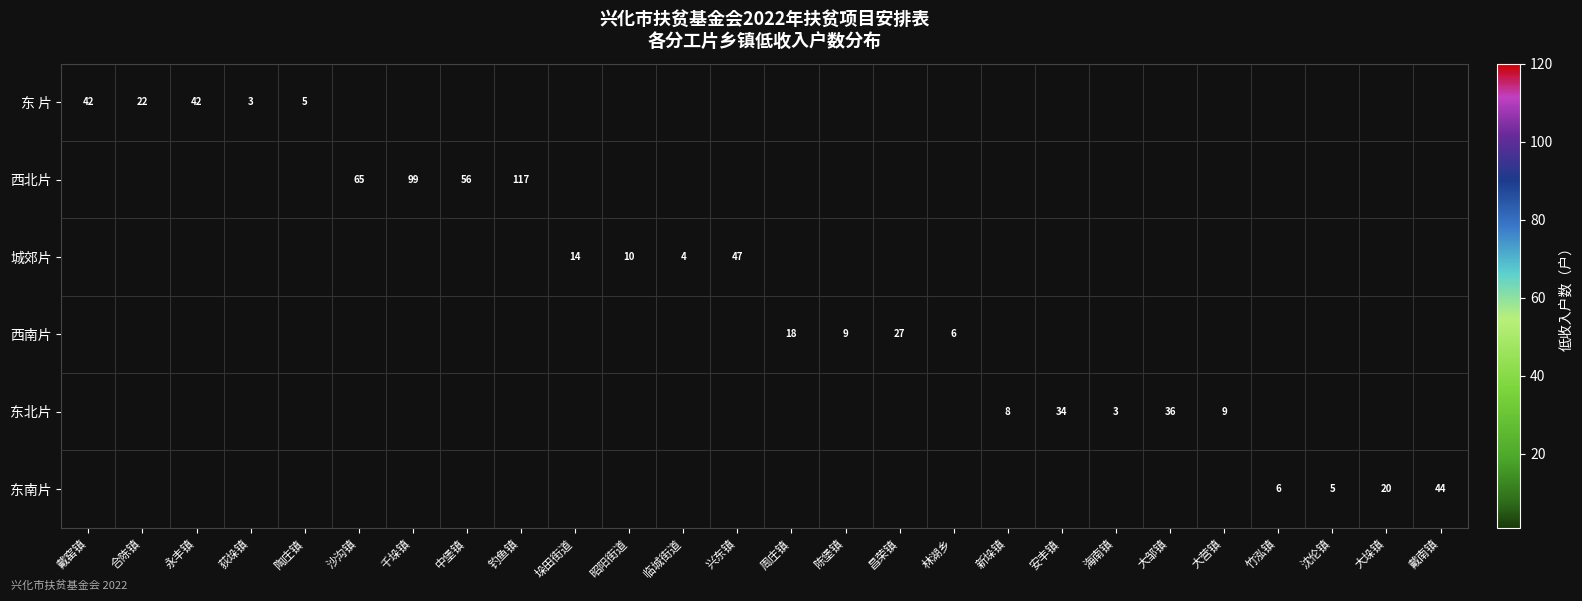

The value of 城郊片 at 临城街道 is 6. True or false?

False